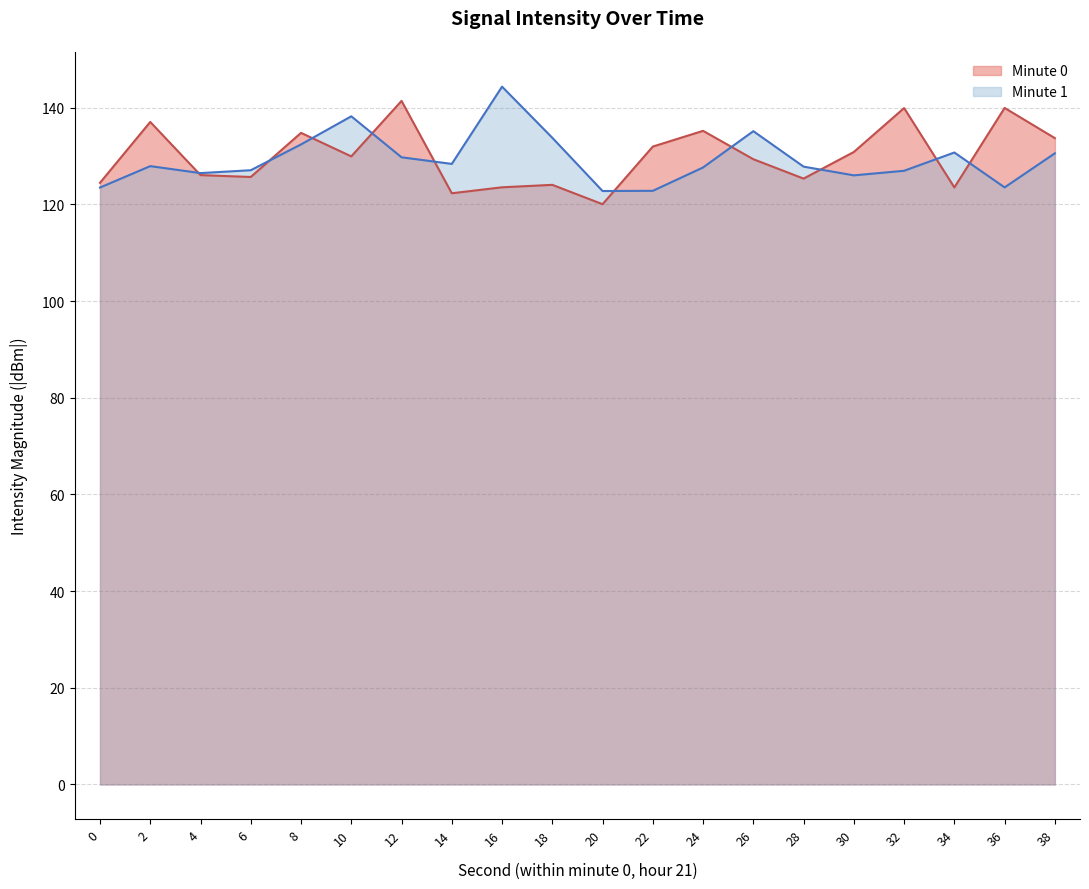

Where does the data first go above 129?

2